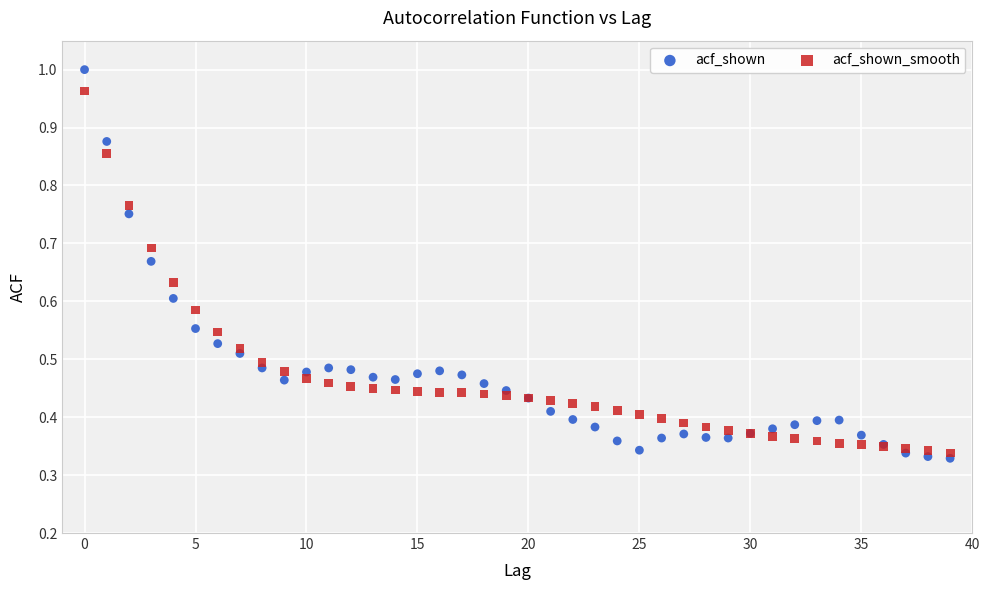

Which series has the widest spread of Y values?

acf_shown